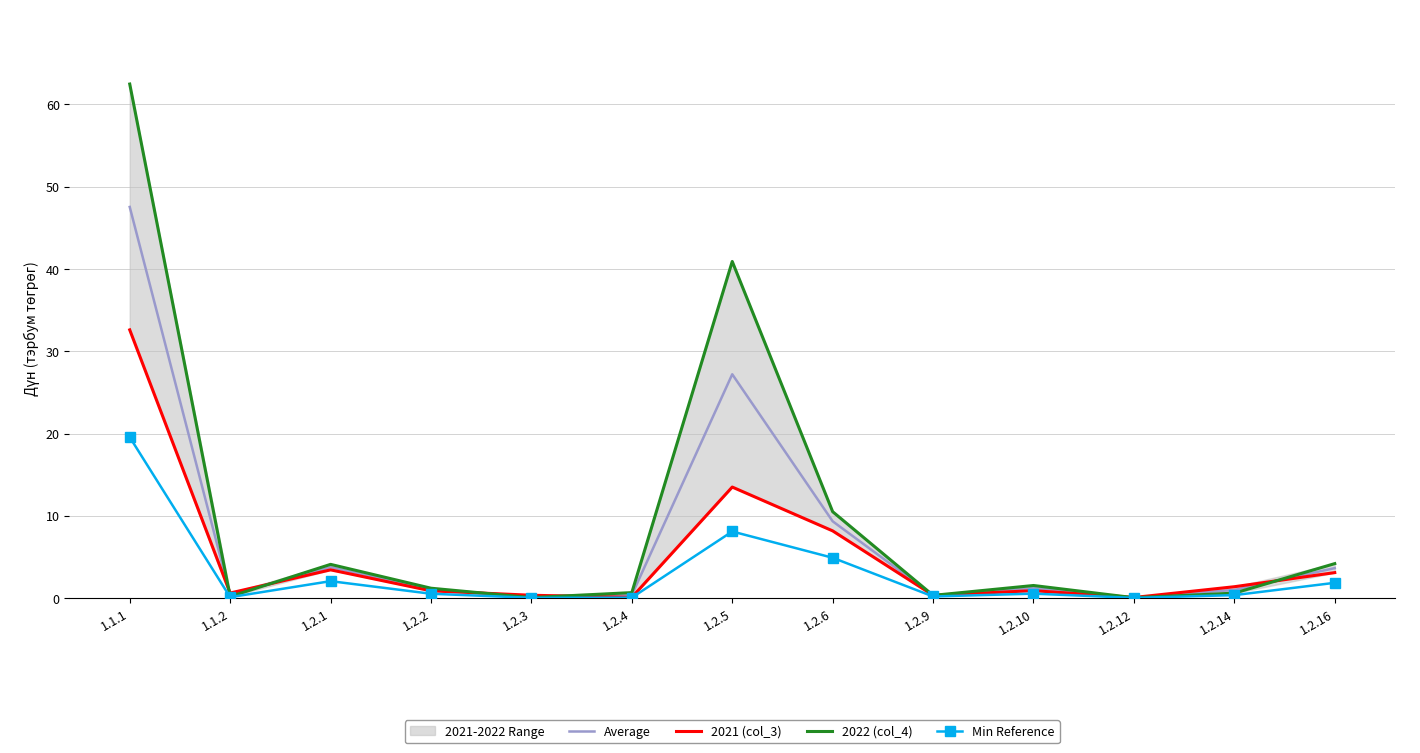

How many interior local valleys does the Average series have?

4